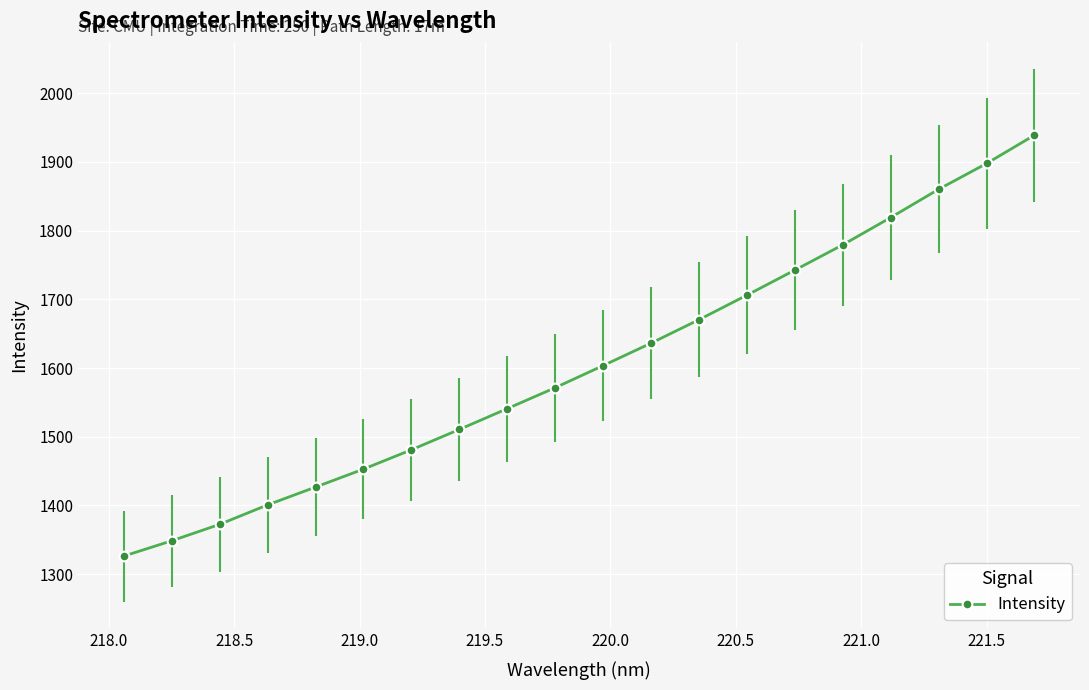

What is the value of the 10th point from the left?

1571.4